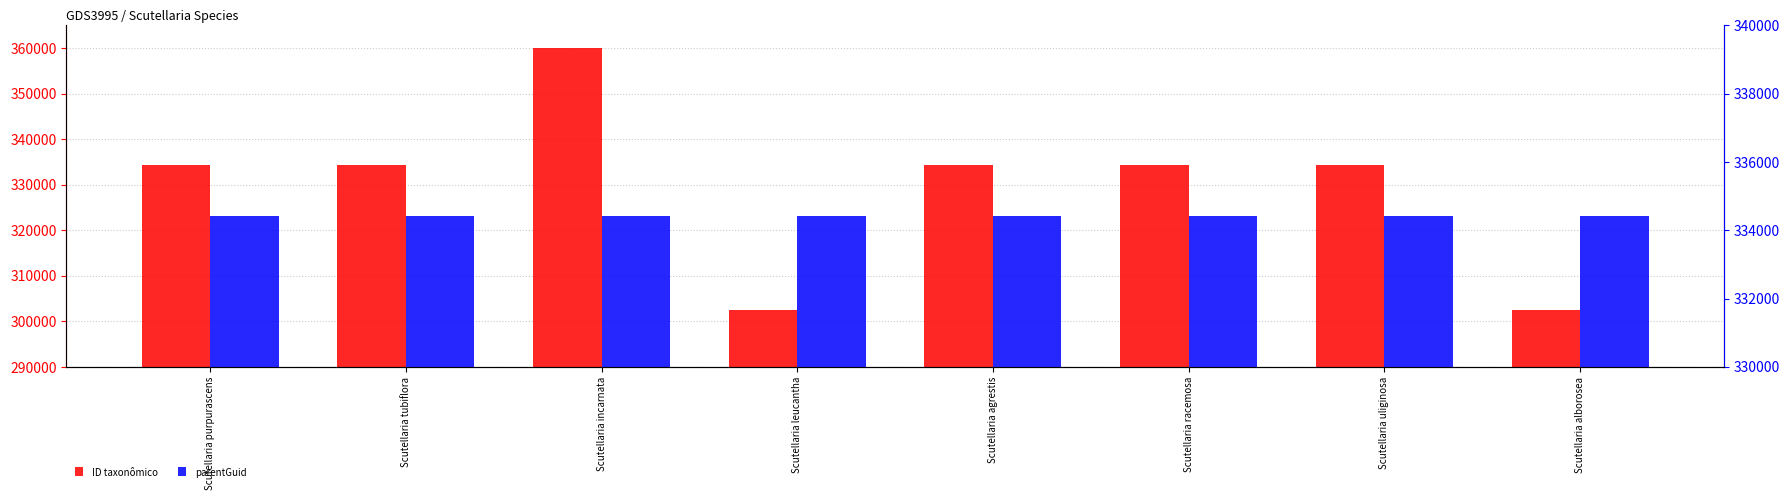

What is the sum of all ID taxonômico values?

2637383